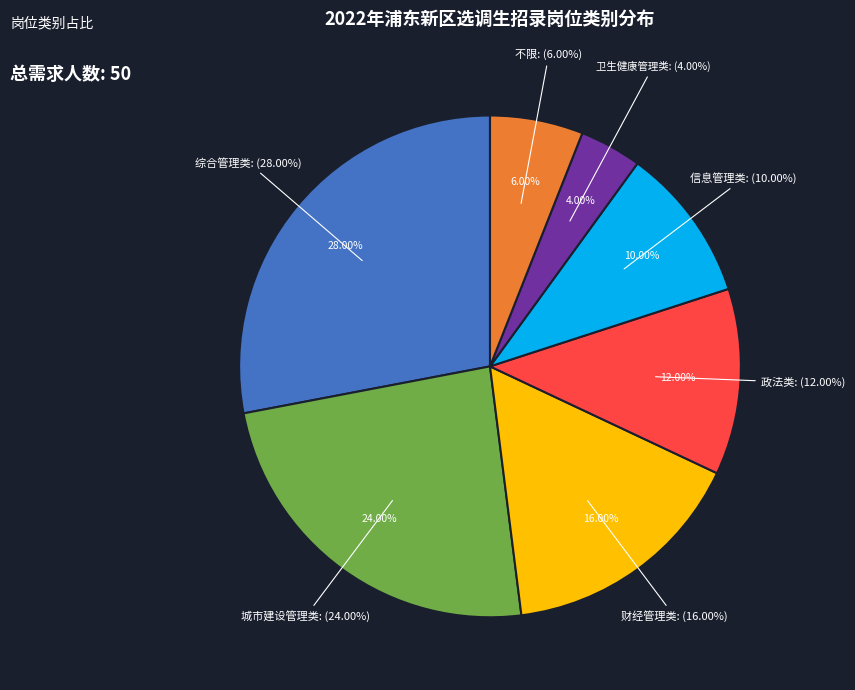

The 信息管理类 slice represents 2% of the pie. True or false?

False